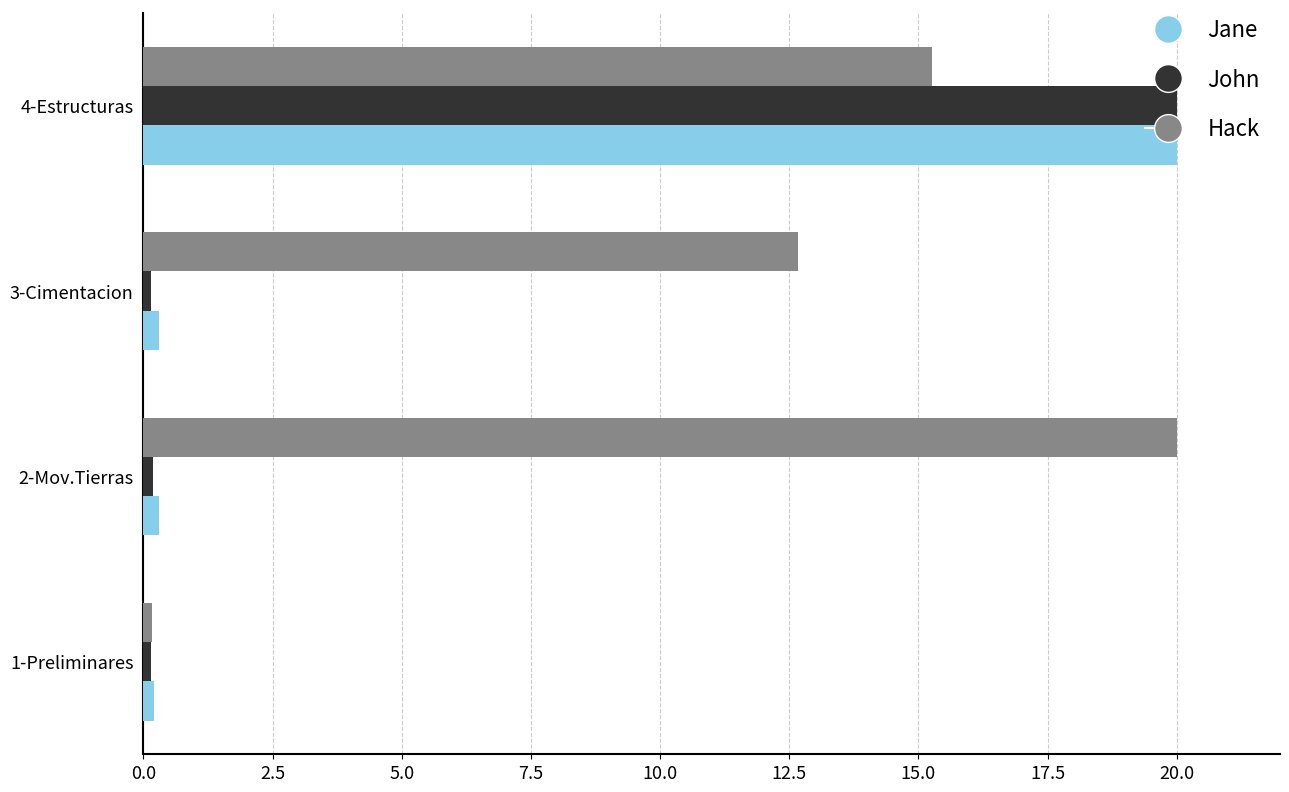

Which series changed the most between 1-Preliminares and 3-Cimentacion?

Hack